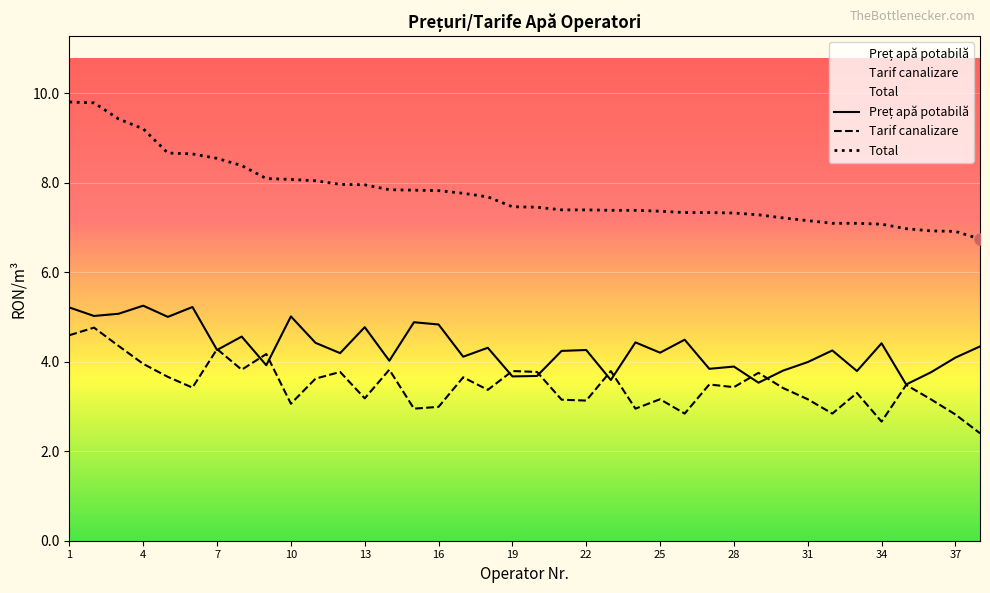

What is the greatest value displayed?

9.8